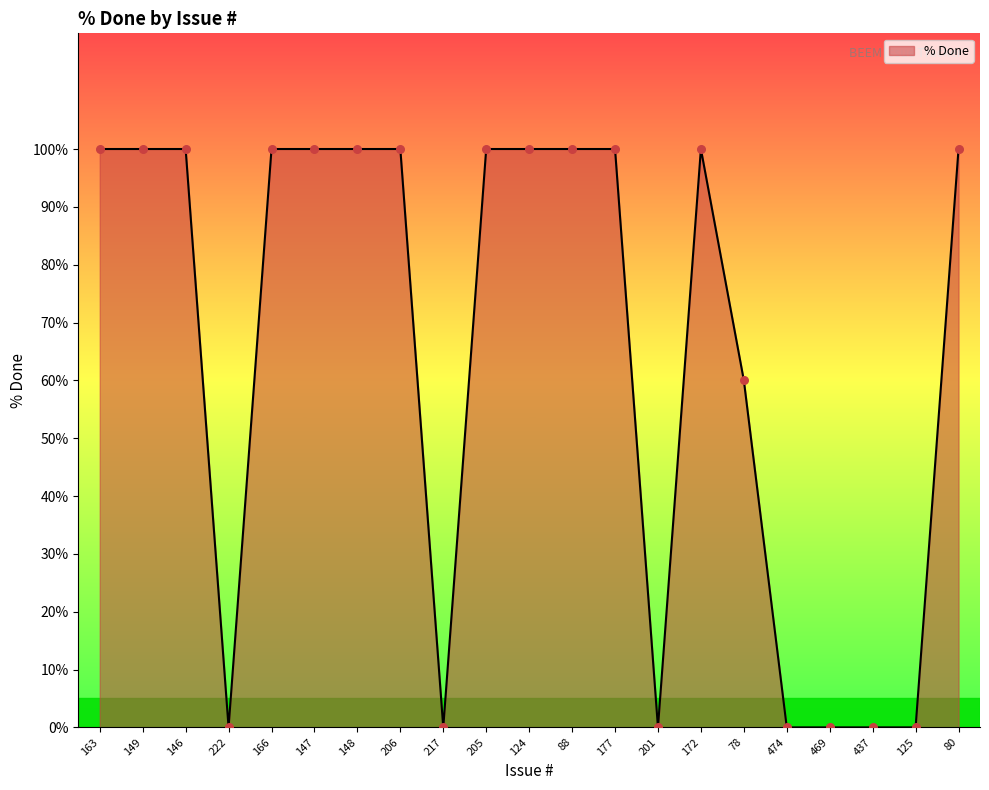

What is the change in value from 201 to 80?

+100